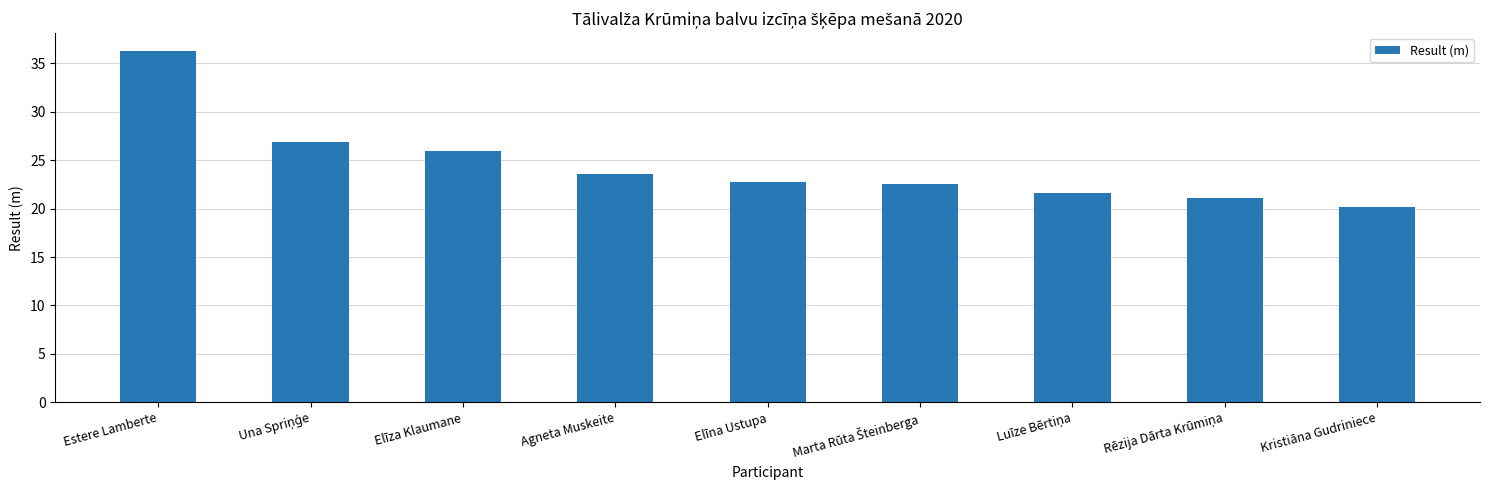

What is the sum of all values?

220.8